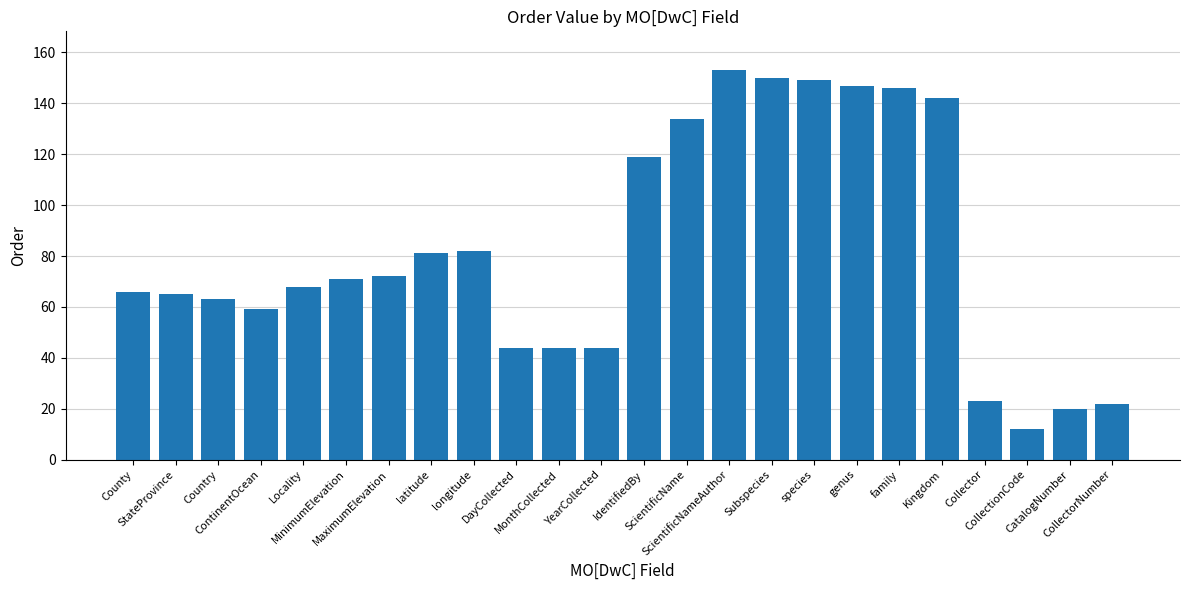

What is the value of the 18th bar from the left?

147